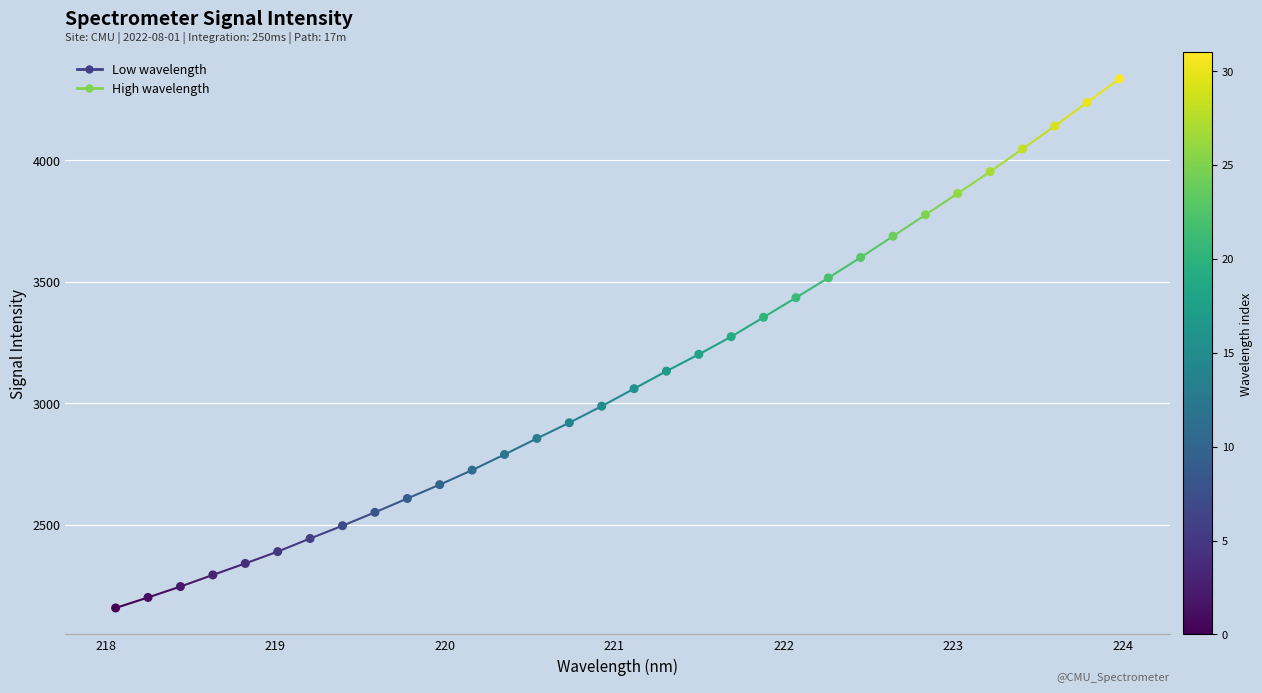

What is the range of Y values (max minus min)?

2177.6